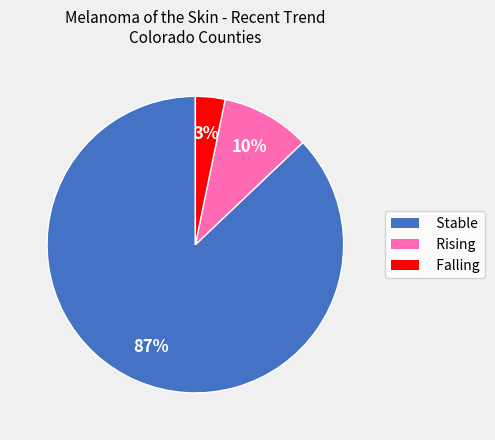

What percentage is the Falling slice, to the nearest percent?

3%